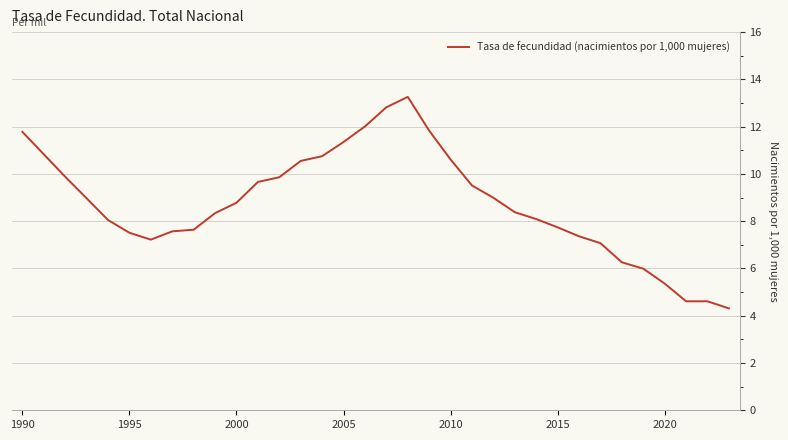

What is the maximum value shown in the chart?

13.3